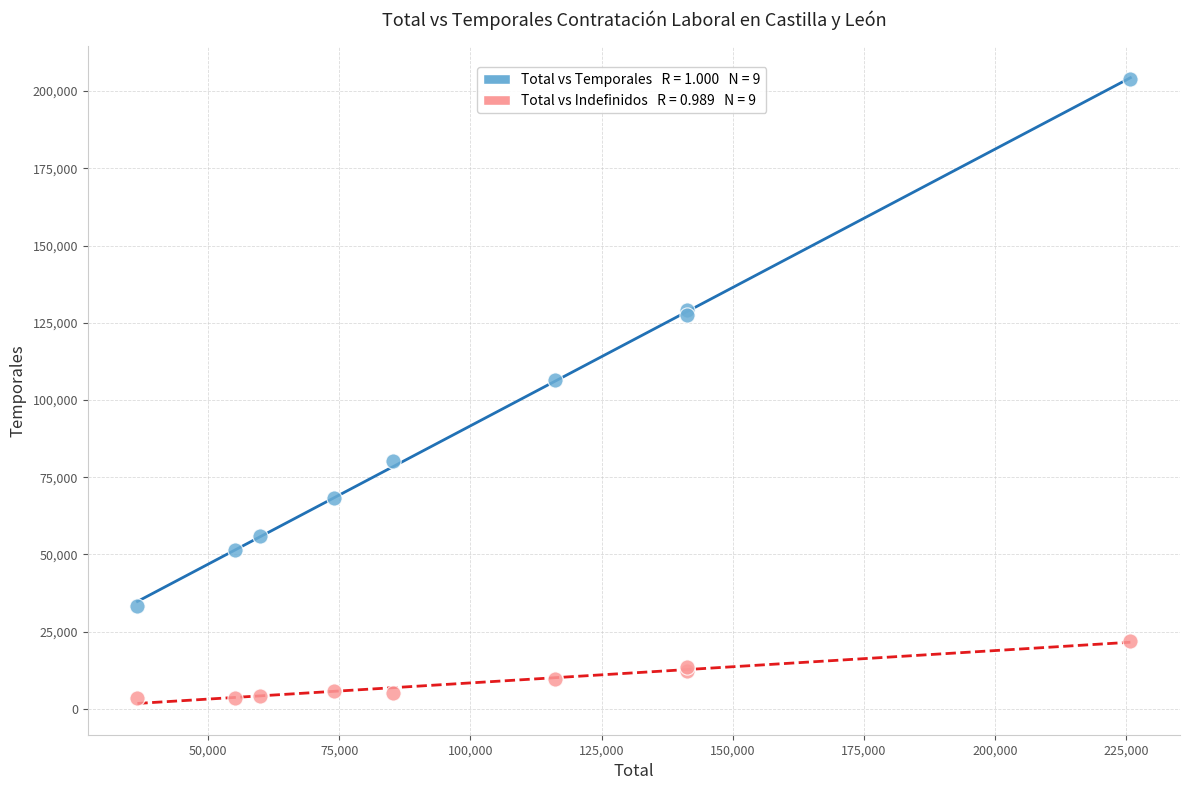

Across all series, what Y value is closest to 103648?

106388